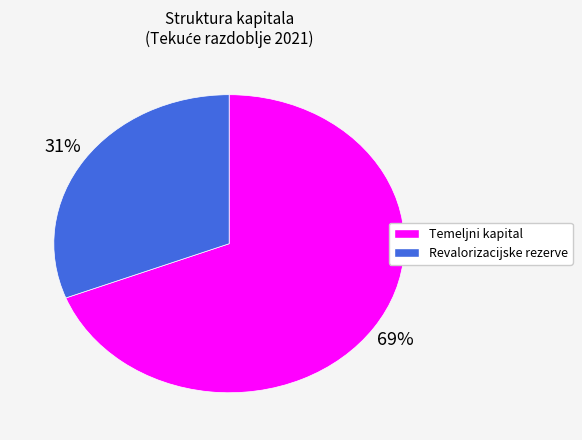

Do Temeljni kapital and Revalorizacijske rezerve together represent more than half of the pie?

Yes